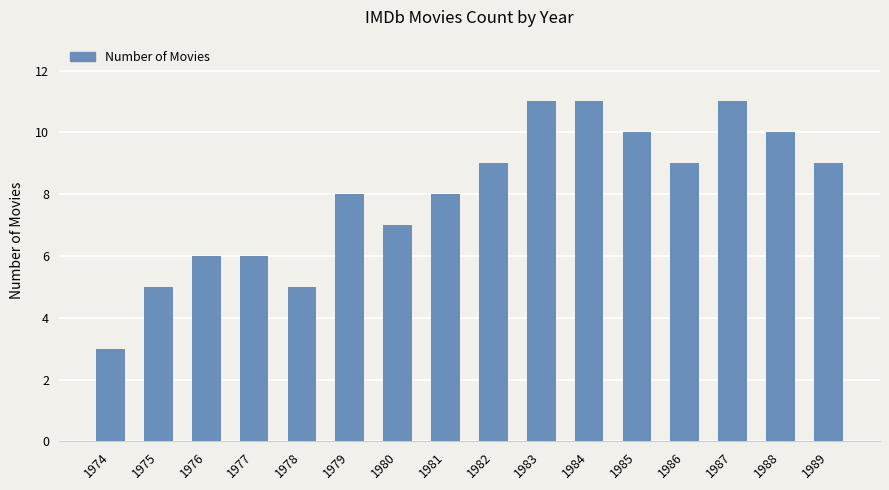

What is the average value?

8